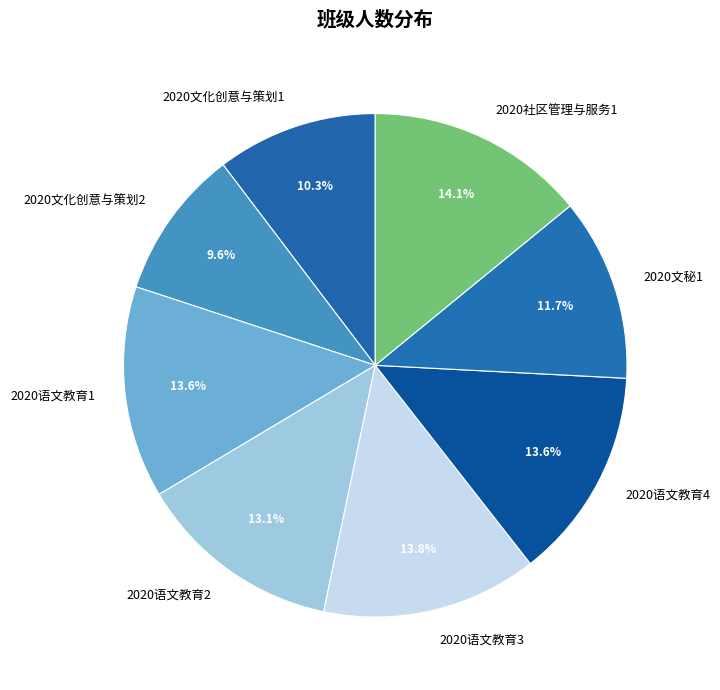

How many segments does this pie chart have?

8